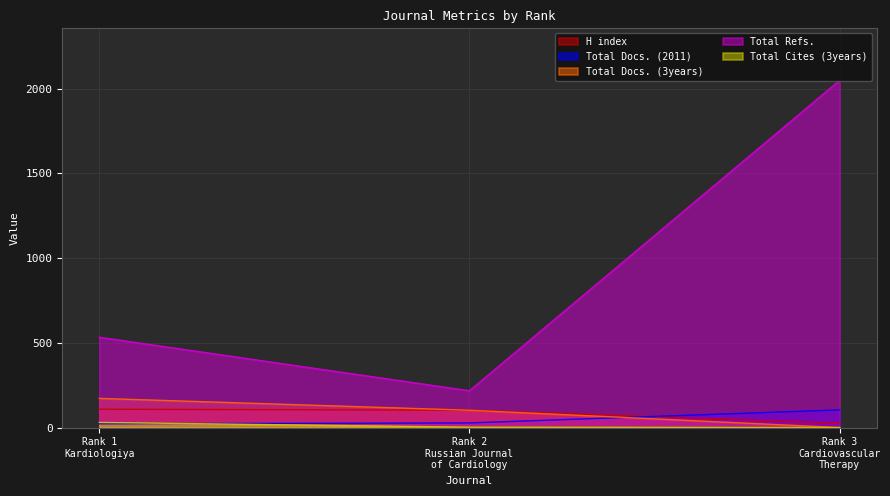

How many values in the Total Cites (3years) series exceed 2?

1